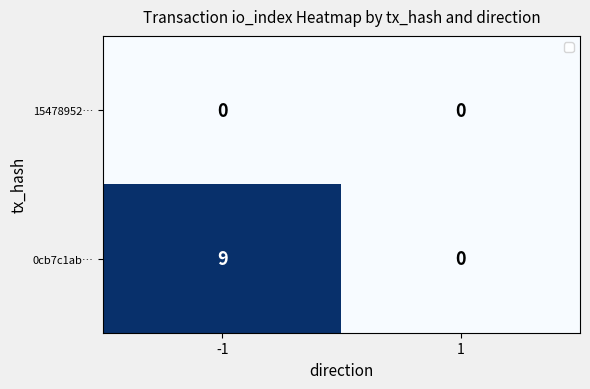

How many categories are shown in the chart?

2